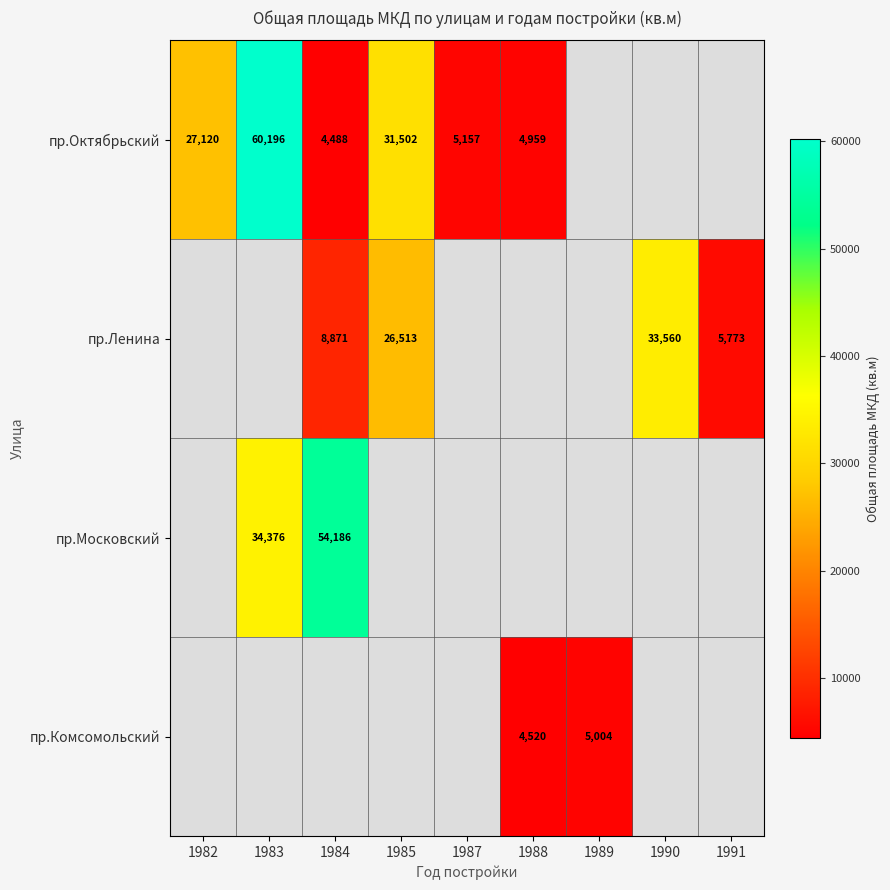

The value of пр.Комсомольский at 1989 is 2961.4. True or false?

False